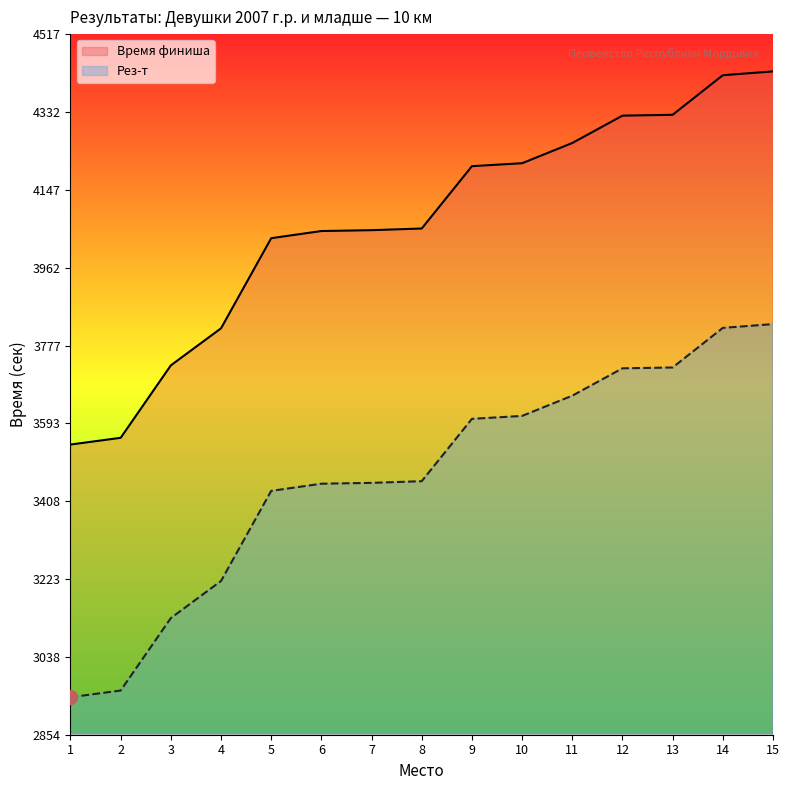

The value of Рез-т at 1 is 4006. True or false?

False